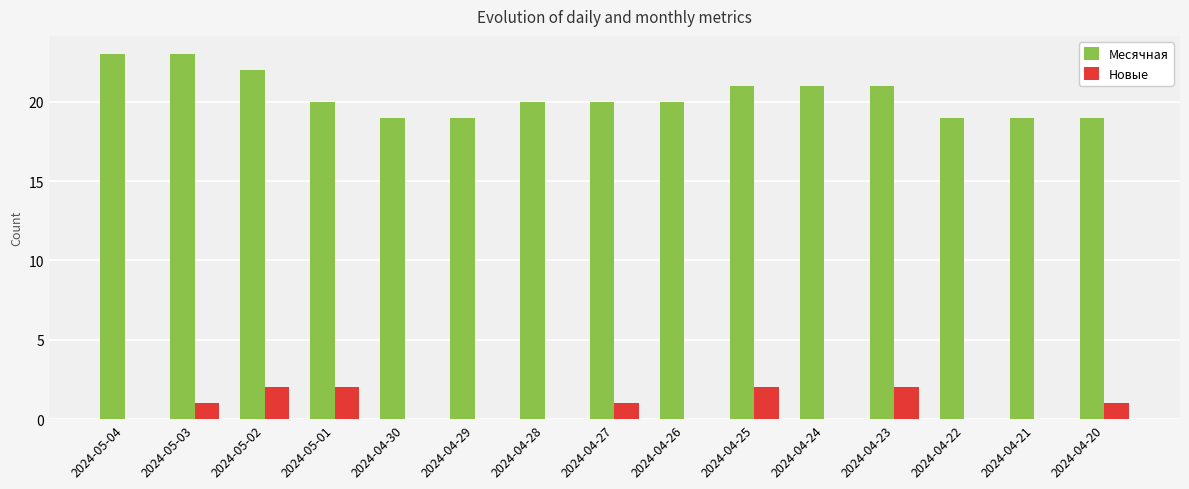

How many series are shown in this chart?

2